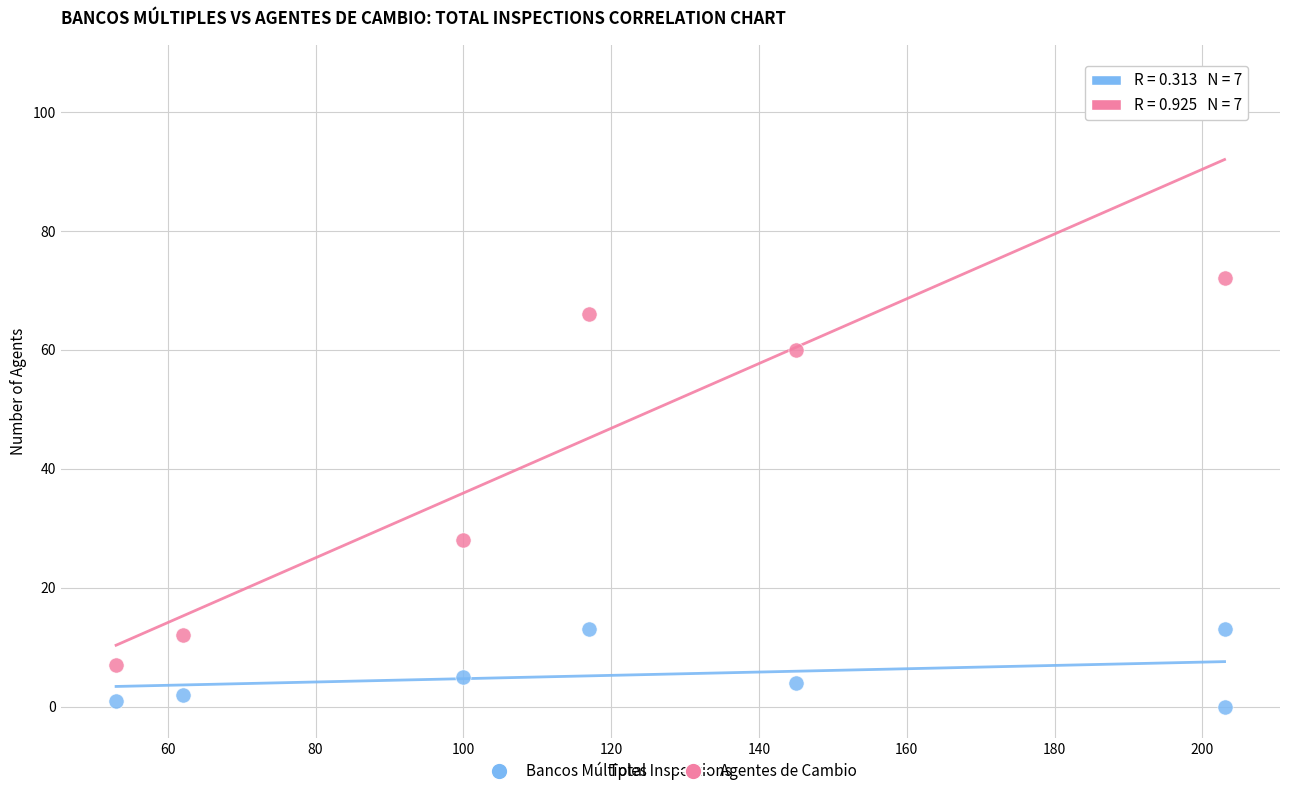

Which series reaches the maximum Y coordinate?

Agentes de Cambio